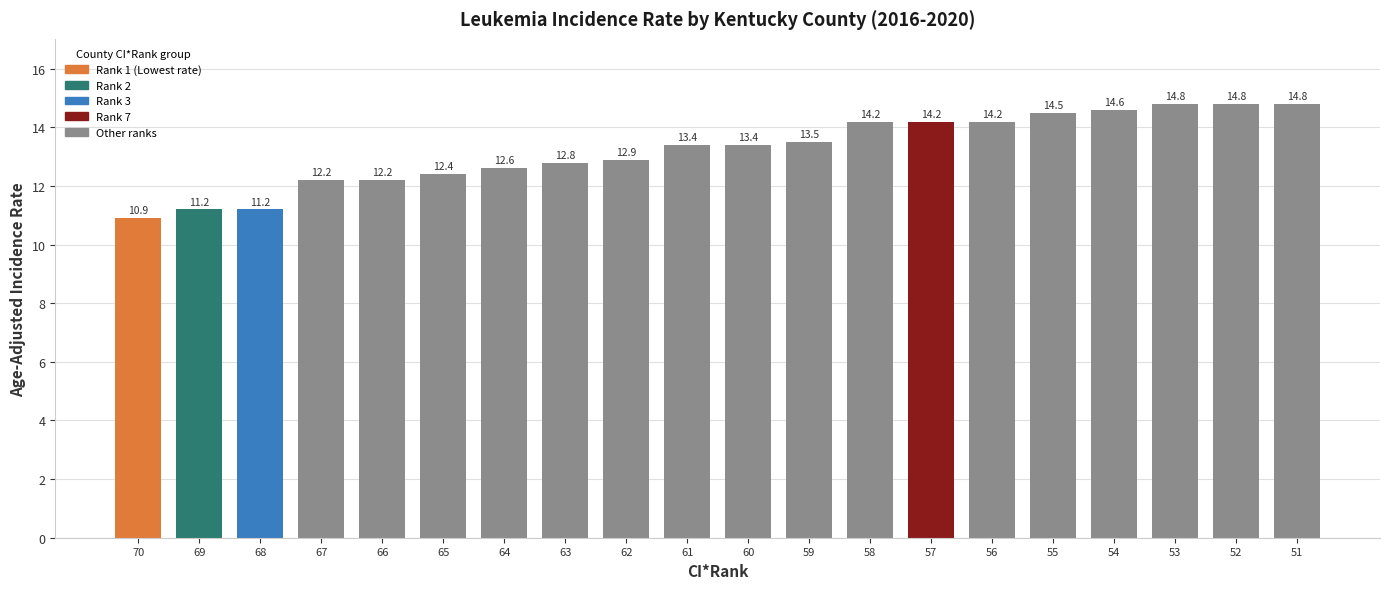

What is the smallest value displayed?

10.9